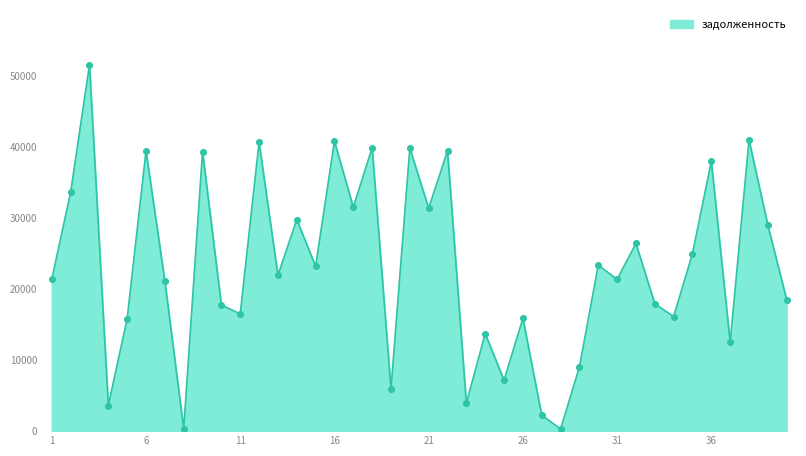

What is the maximum value shown in the chart?

51580.8